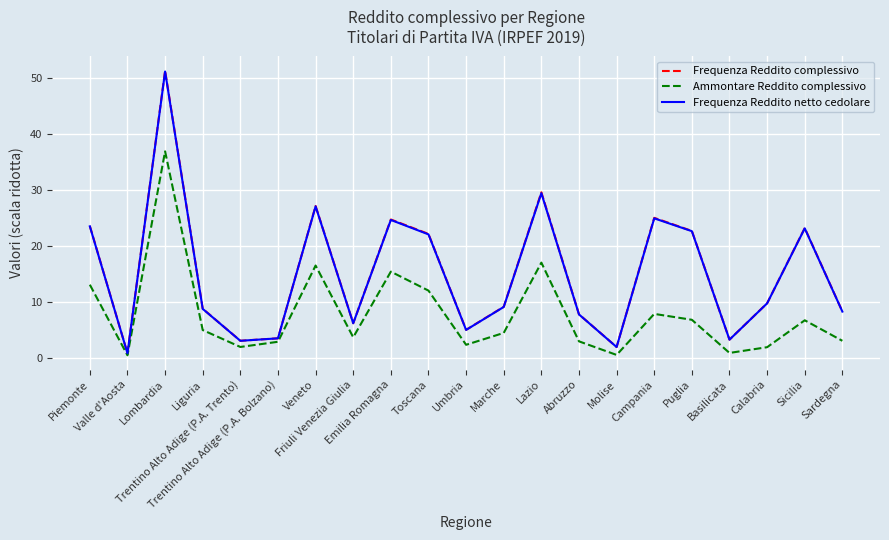

Which series has the largest range (max minus min)?

Frequenza Reddito complessivo